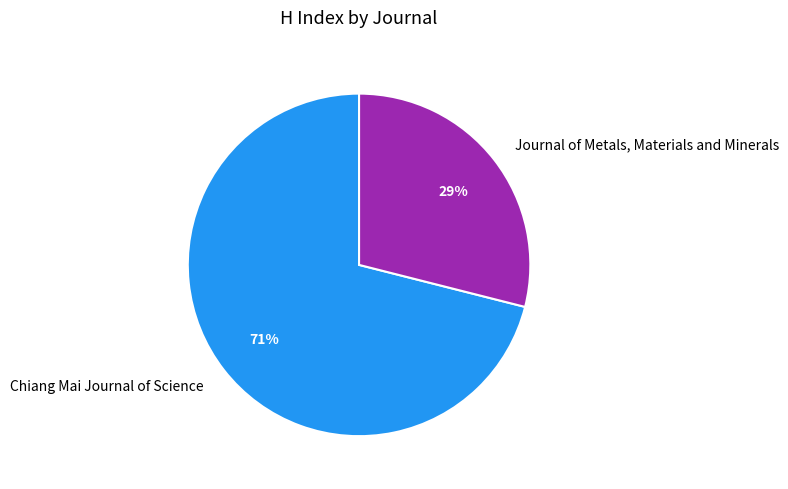

Rank the categories by value from highest to lowest.

Chiang Mai Journal of Science, Journal of Metals, Materials and Minerals